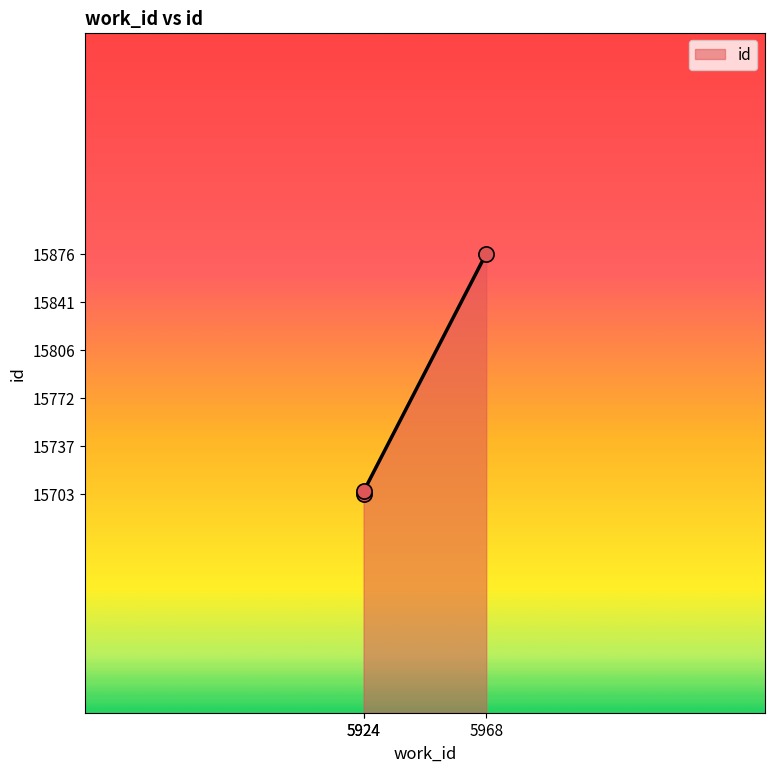

Which has a higher value, 5924 or 5924?

5924